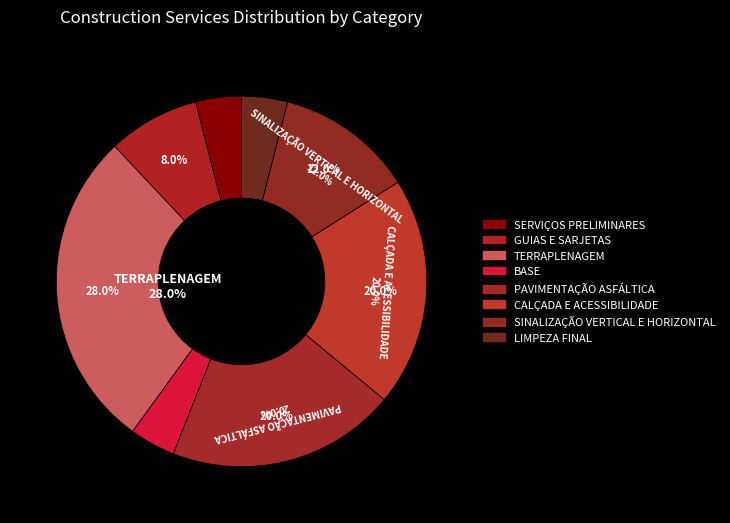

Do TERRAPLENAGEM and PAVIMENTAÇÃO ASFÁLTICA together represent more than half of the pie?

No